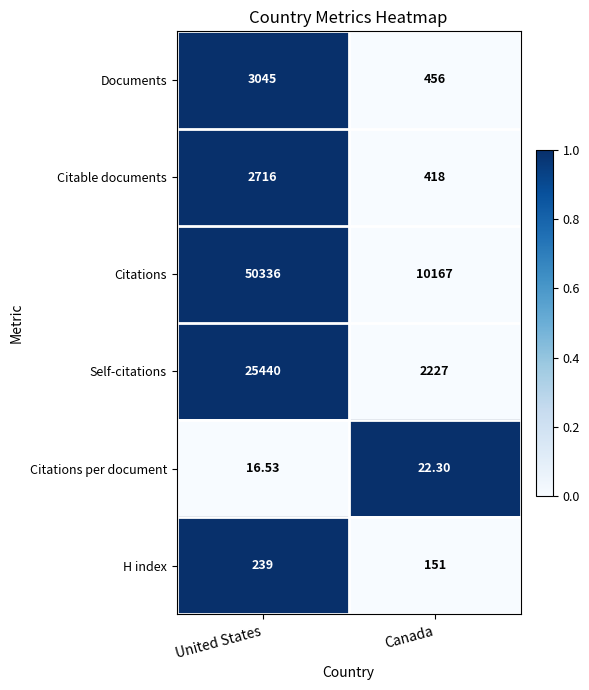

Is the value of H index at Canada greater than the value of Citations at United States?

No